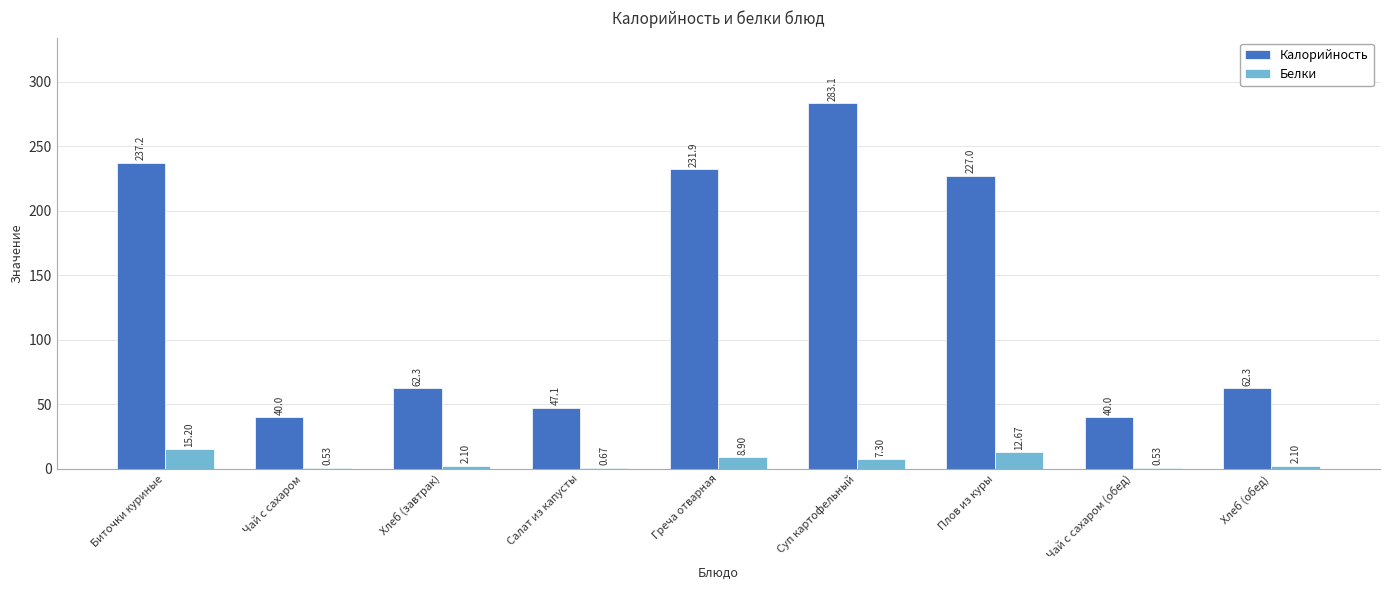

What is the total value across all series at Греча отварная?

240.8